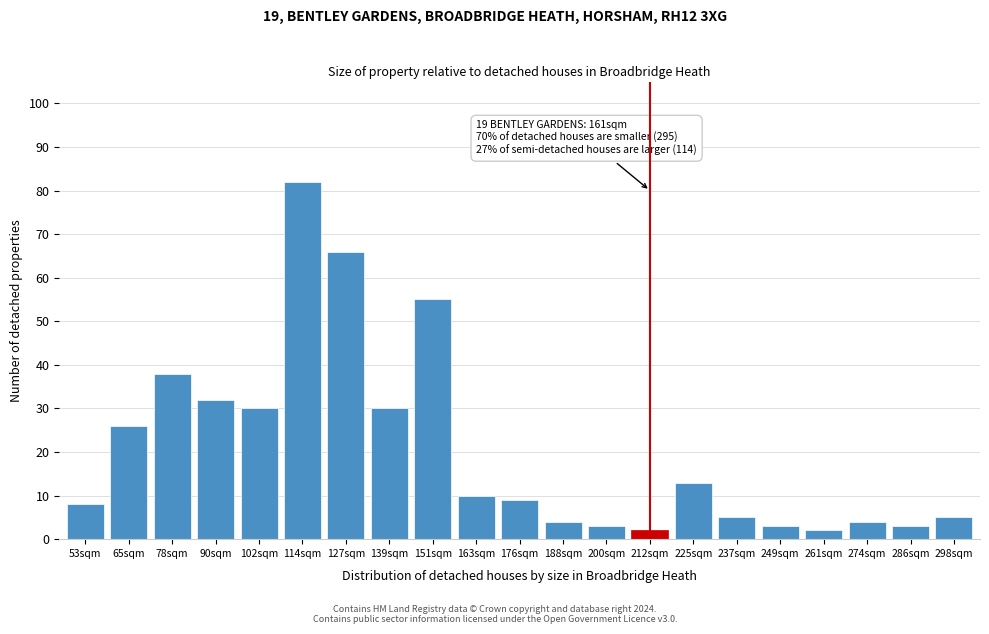

Reading right to left, what are all the values shown in this chart?

5	3	4	2	3	5	13	2	3	4	9	10	55	30	66	82	30	32	38	26	8